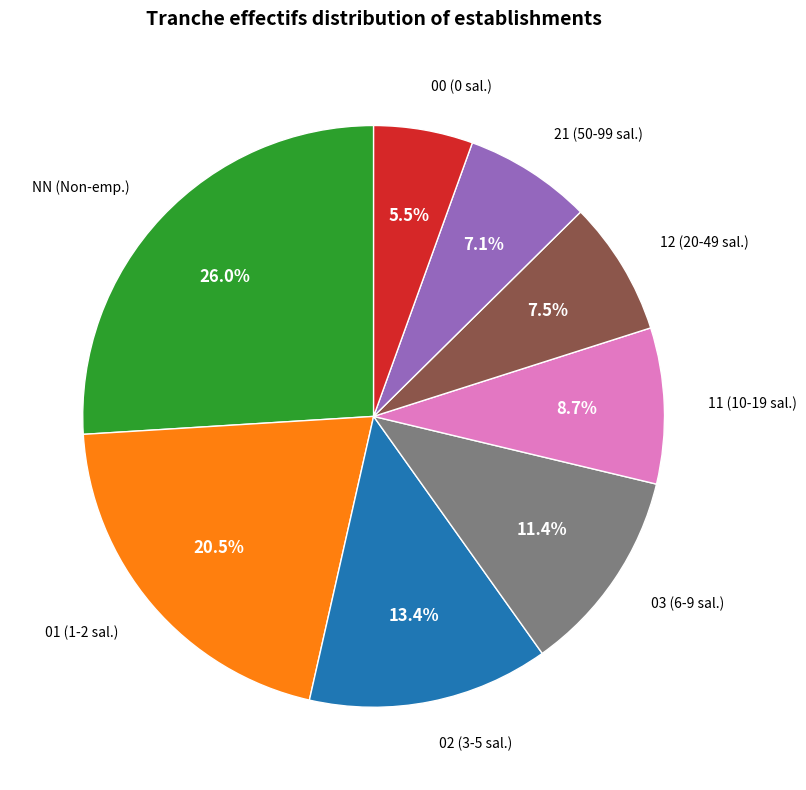

Is there any slice that represents more than half of the pie?

No